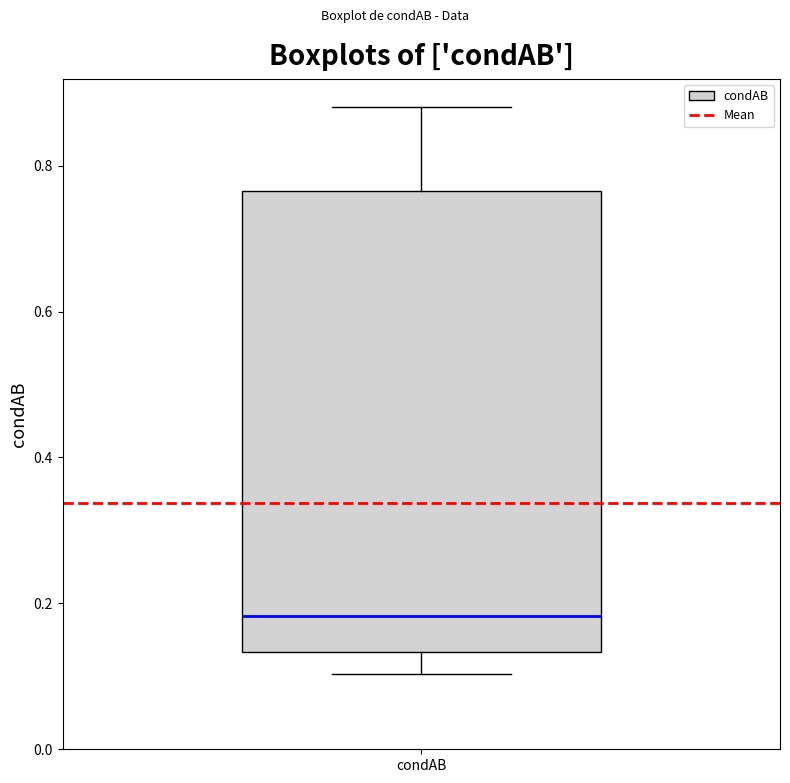

Where is the upper edge of the box for condAB on the y-axis? The values are not printed on the chart, so give them approximately, as read against the axis.

0.76